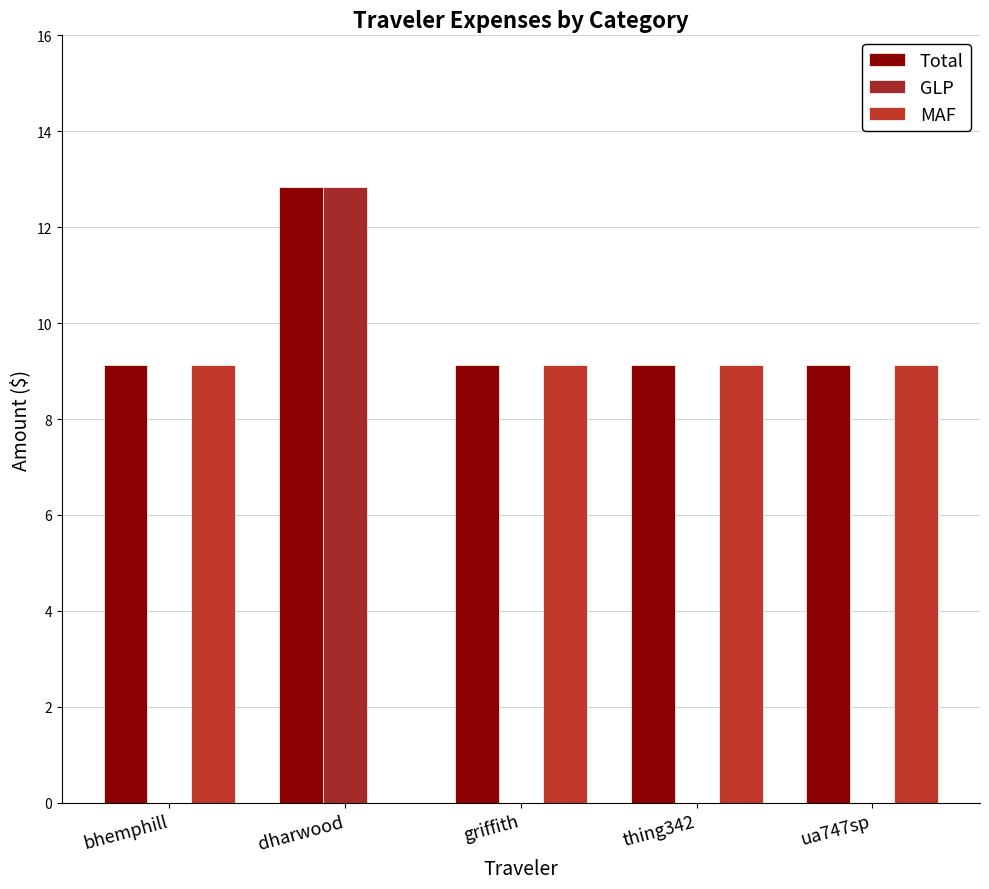

At which category is the sum across all series the highest?

dharwood